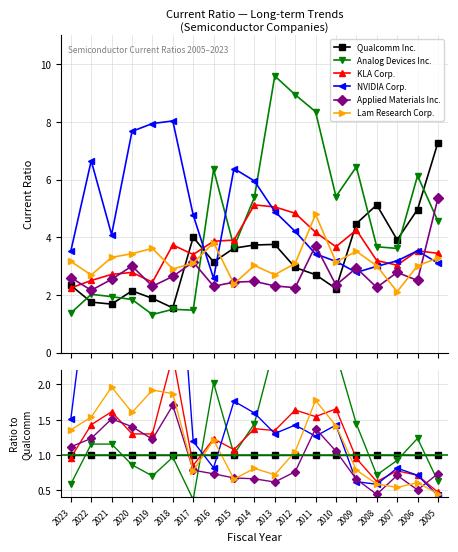

Where do KLA Corp. and Lam Research Corp. first cross each other?

2019 and 2018